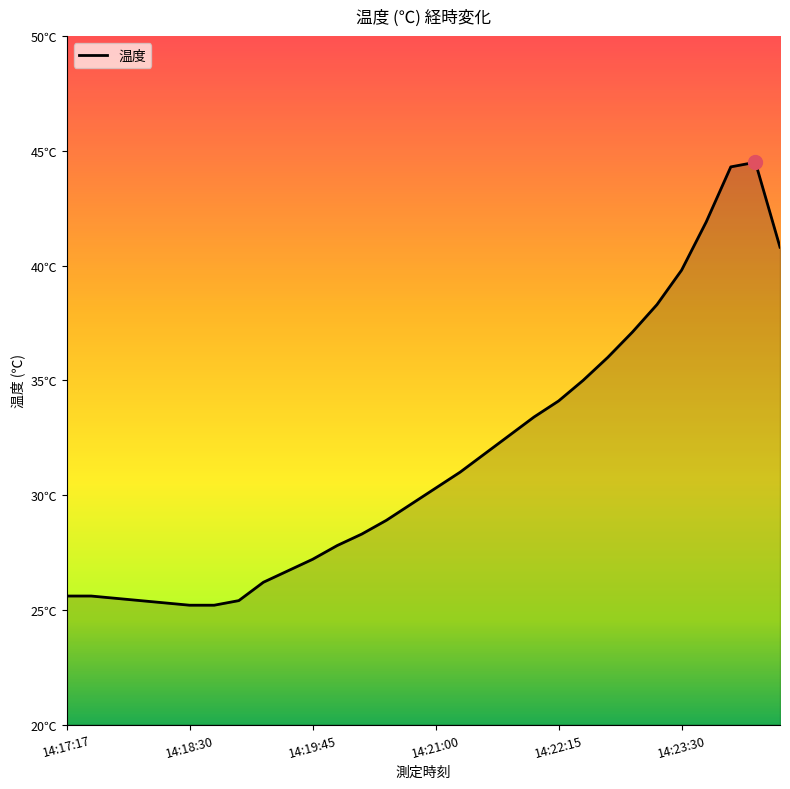

True or false: there are more than 0 points higher than both neighbors.

True